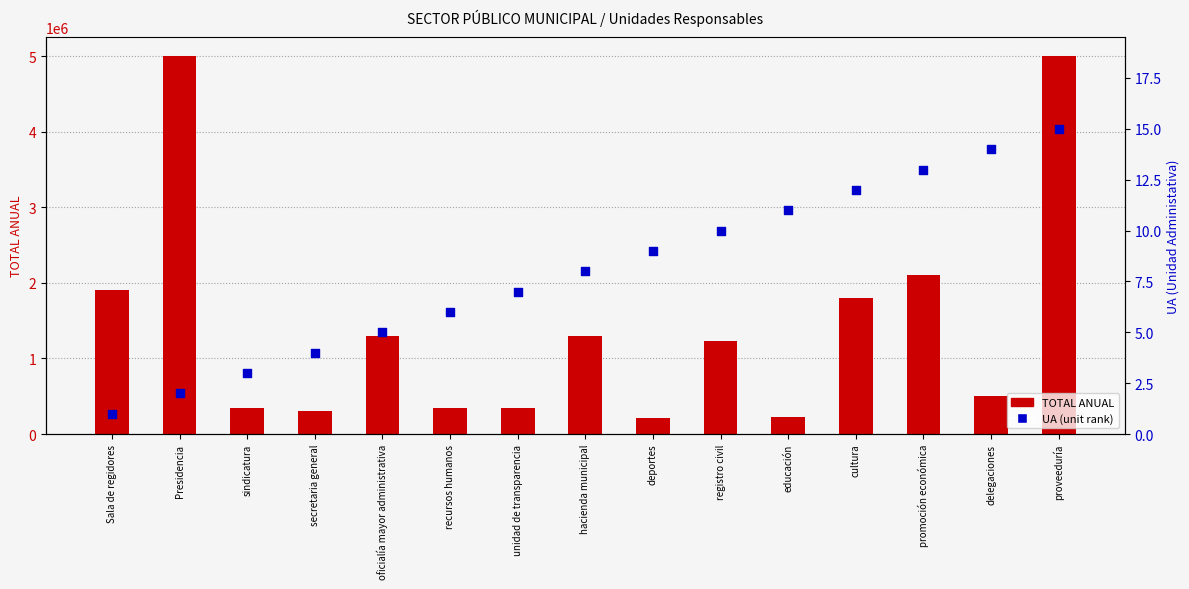

Is the value of TOTAL ANUAL at hacienda municipal greater than the value of UA at hacienda municipal?

Yes